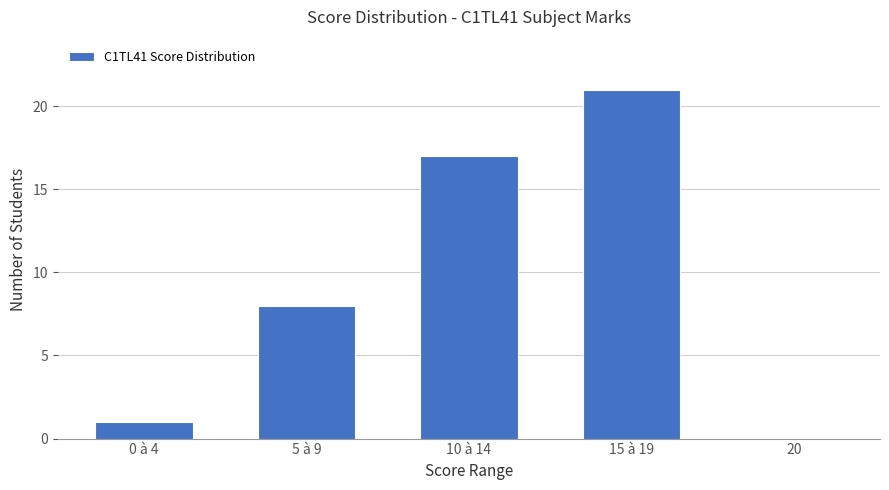

Are the bars horizontal?

No